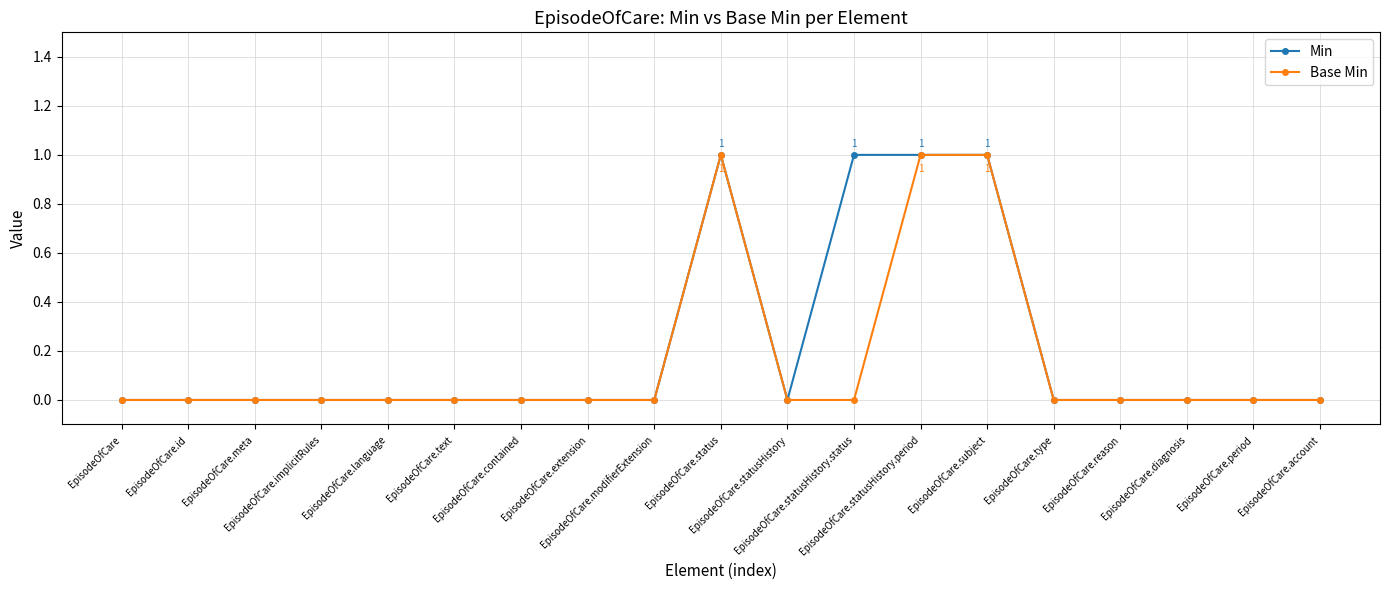

What is the value of the Min point at the 12th from the left?

1